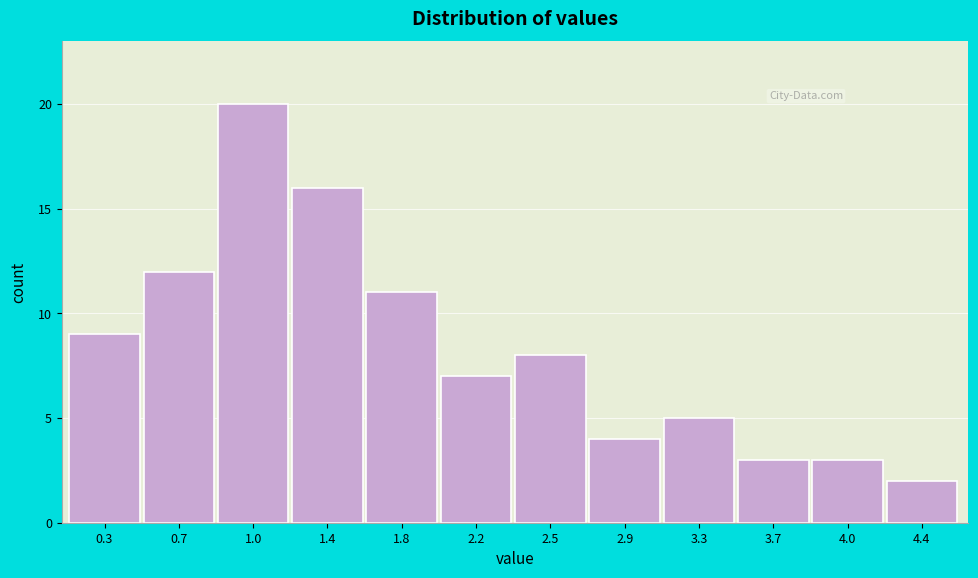

Reading left to right, list all the values displayed in this chart.

0.3=9	0.7=12	1.0=20	1.4=16	1.8=11	2.2=7	2.5=8	2.9=4	3.3=5	3.7=3	4.0=3	4.4=2